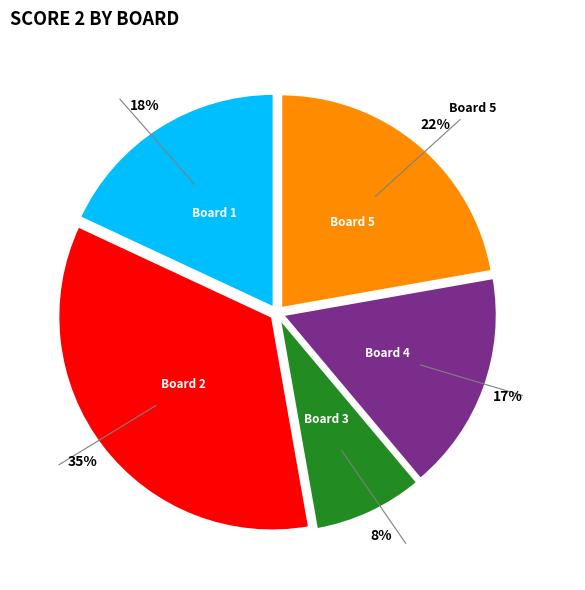

To the nearest percent, what is the average slice percentage?

20%